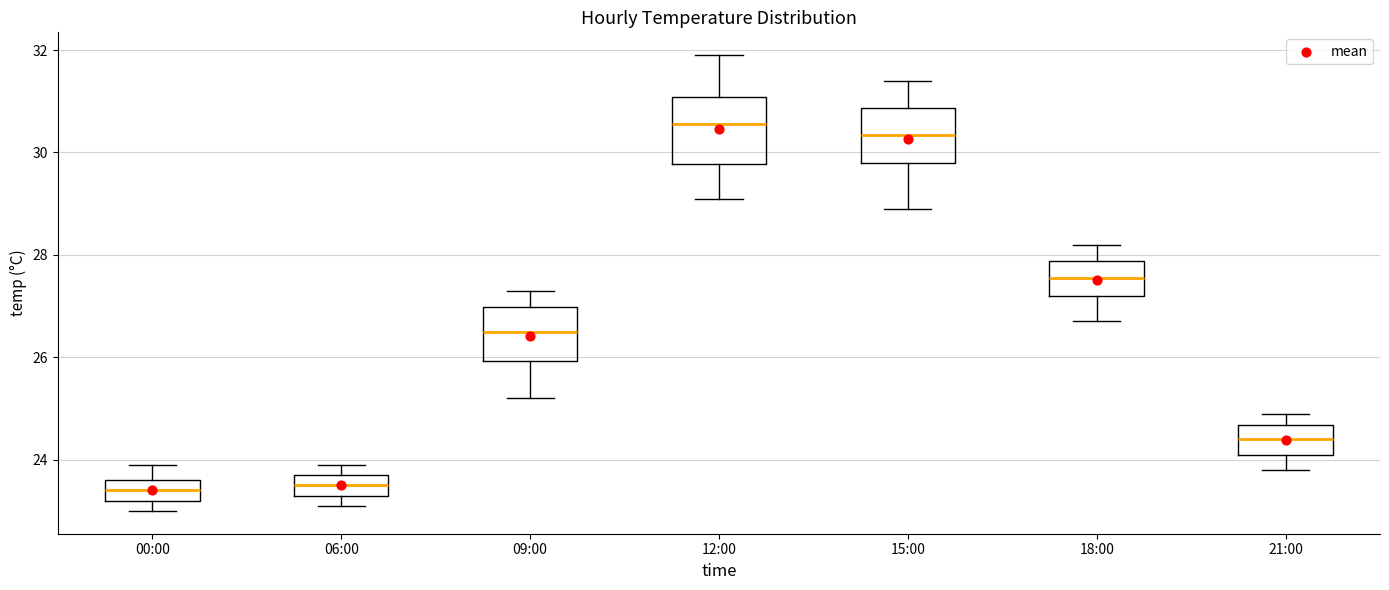

Reading left to right, read every box against the y-axis: the position of its median line, the range the box covers, and the ends of its whiskers. The values are not printed on the chart, so give them approximately, as read against the axis.

00:00: median 23.4, box 23.2 to 23.6, whiskers 23.0 to 24.0
06:00: median 23.6, box 23.4 to 23.8, whiskers 23.2 to 24.0
09:00: median 26.6, box 26.0 to 27.0, whiskers 25.2 to 27.4
12:00: median 30.6, box 29.8 to 31.0, whiskers 29.2 to 32.0
15:00: median 30.4, box 29.8 to 30.8, whiskers 29.0 to 31.4
18:00: median 27.6, box 27.2 to 27.8, whiskers 26.8 to 28.2
21:00: median 24.4, box 24.2 to 24.6, whiskers 23.8 to 25.0